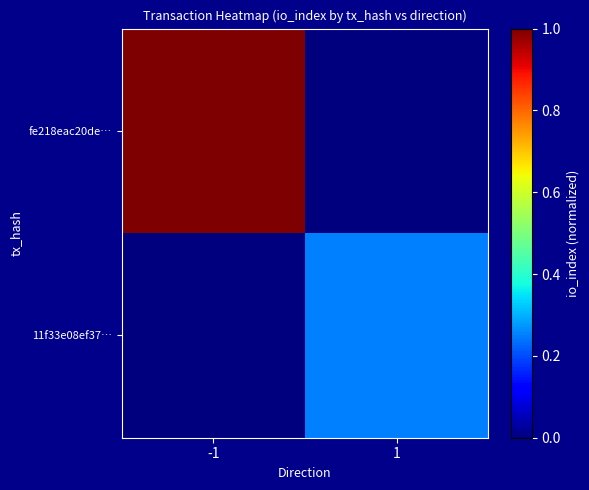

Rank the series by their maximum value, from lowest to highest.

11f33e08ef37…, fe218eac20de…